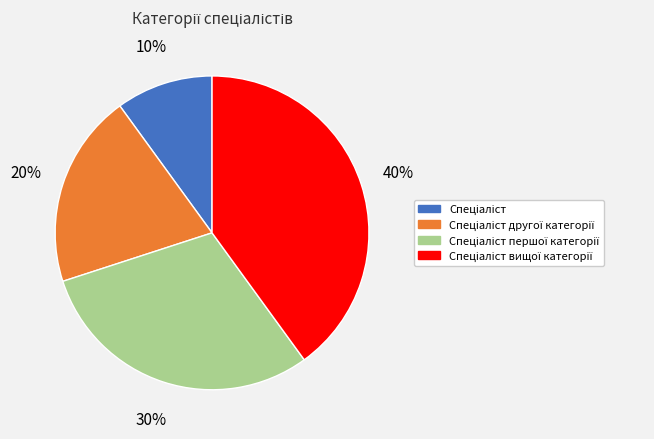

Count the number of slices in the pie.

4